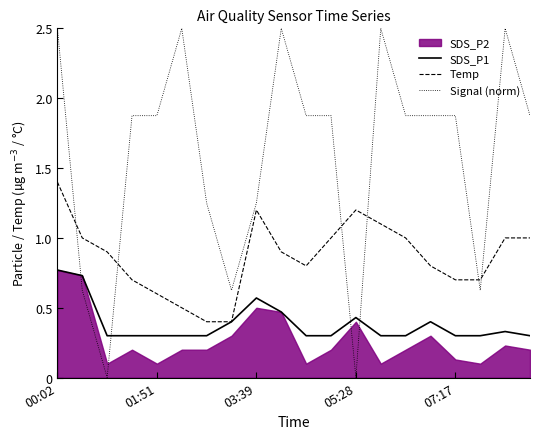

The SDS_P1 series shows 0.2 at 19. True or false?

False